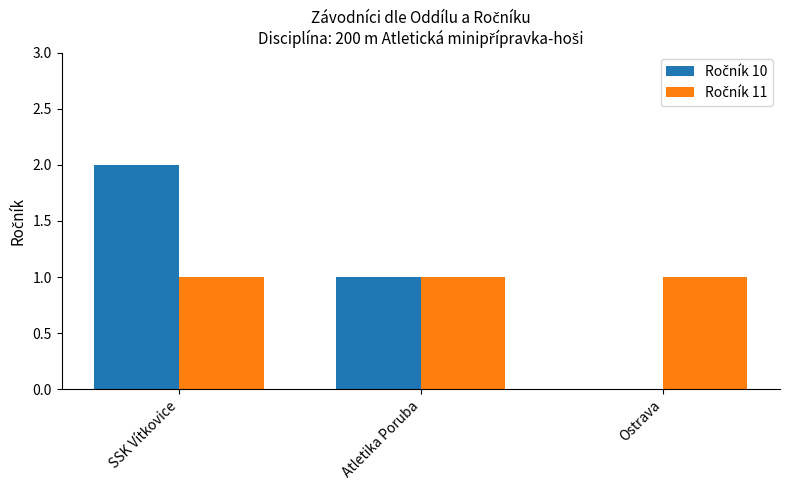

At which category is the sum across all series the highest?

SSK Vítkovice